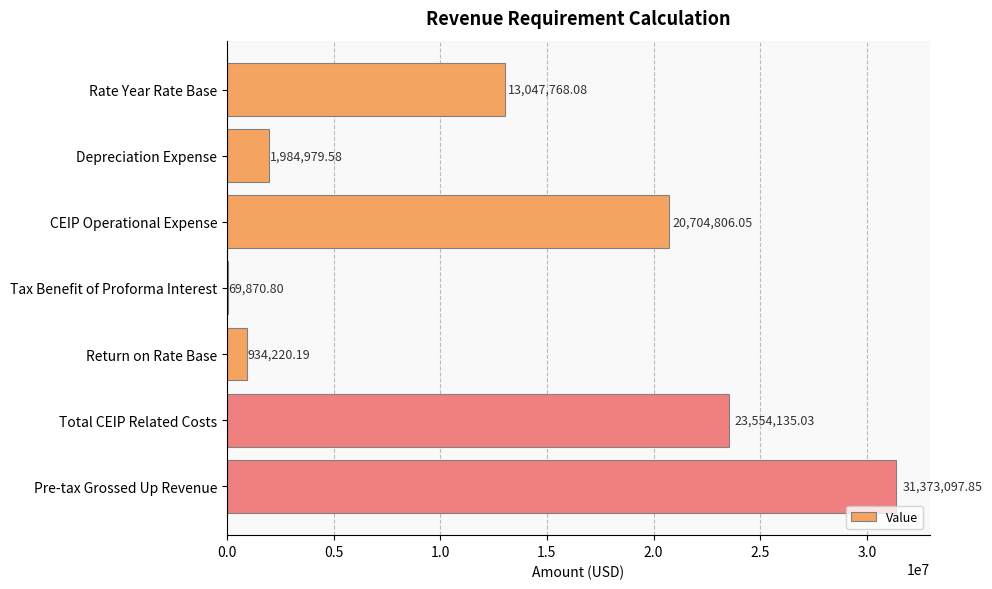

What is the change in value from Depreciation Expense to CEIP Operational Expense?

+18719826.5